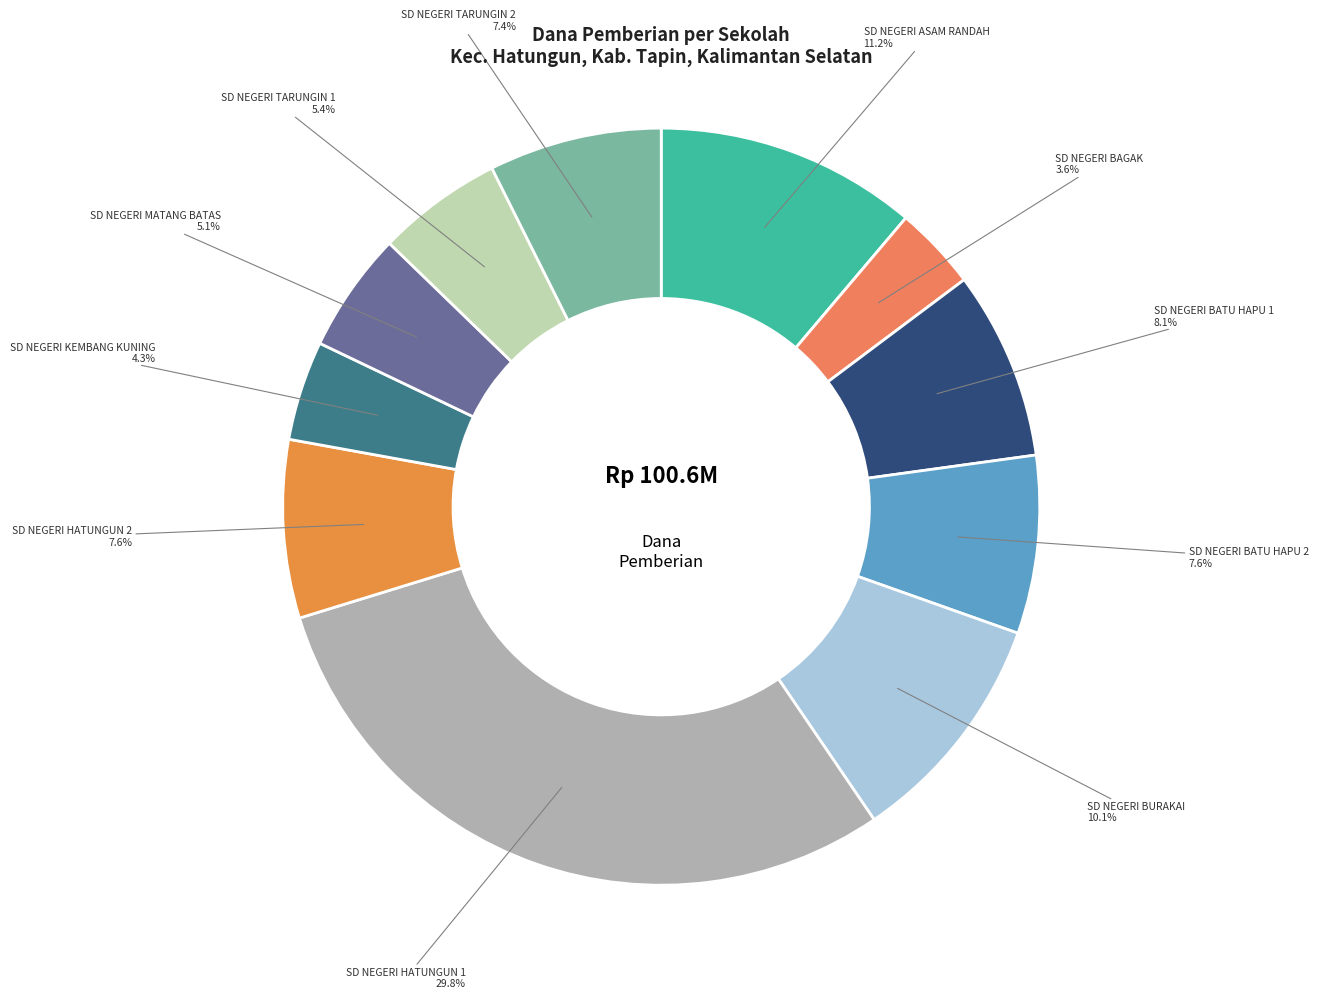

What percentage is NOT represented by SD NEGERI BATU HAPU 1?

91.9%